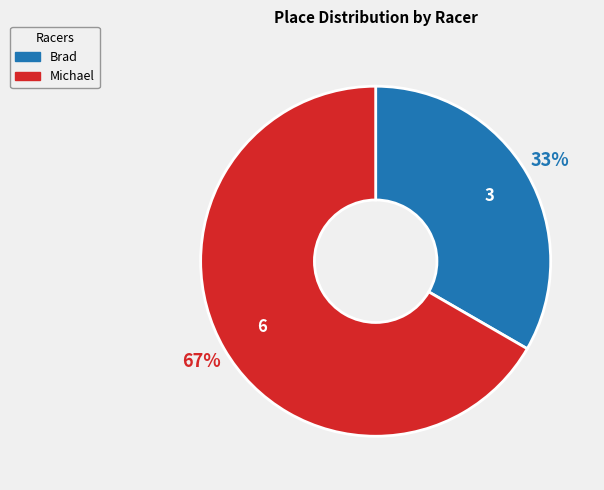

What is the majority slice?

Michael